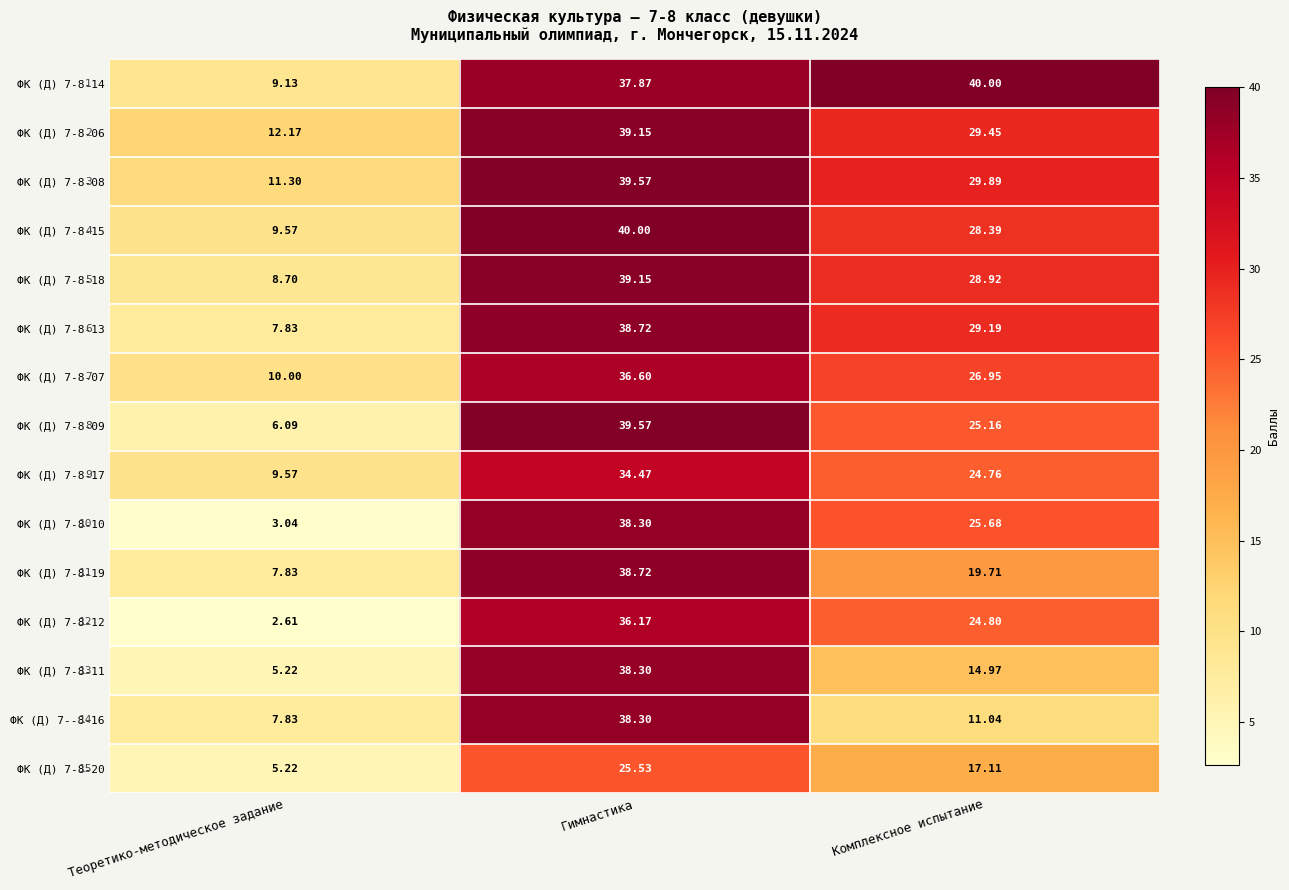

How many series are shown in this chart?

15